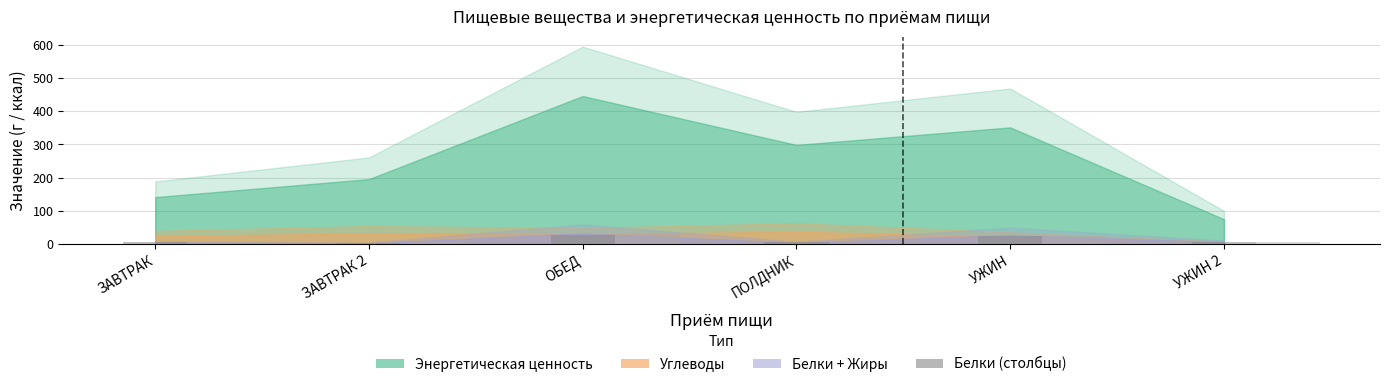

What is the total value across all series at УЖИН?

49.3